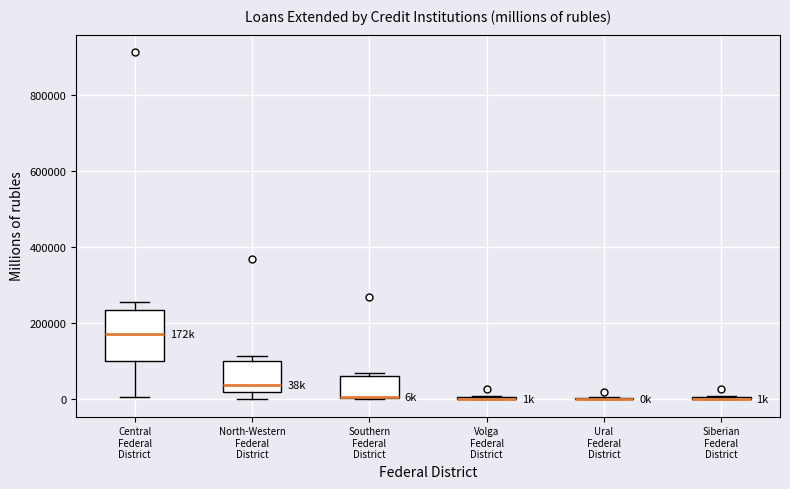

Where is the lower edge of the box for North-Western Federal District on the y-axis? The values are not printed on the chart, so give them approximately, as read against the axis.

20000